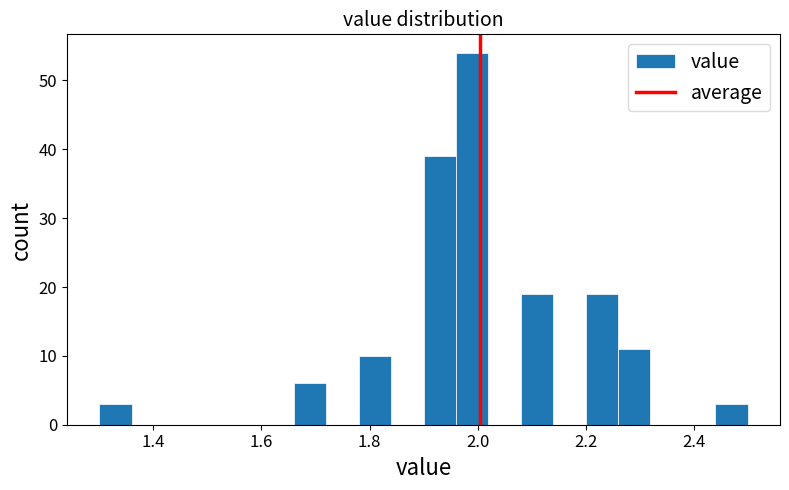

Around what value on the x-axis is the tallest bar? Give the approximate position of its centre, as read against the axis.

2.00